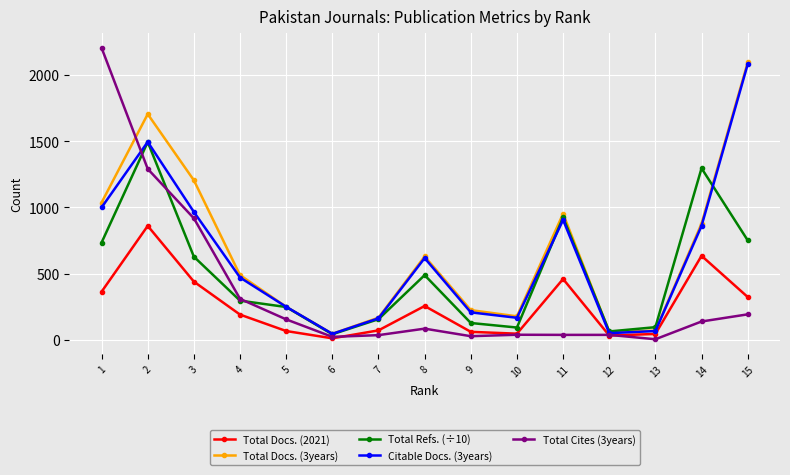

The value of Total Docs. (3years) at 11 is 371.8. True or false?

False